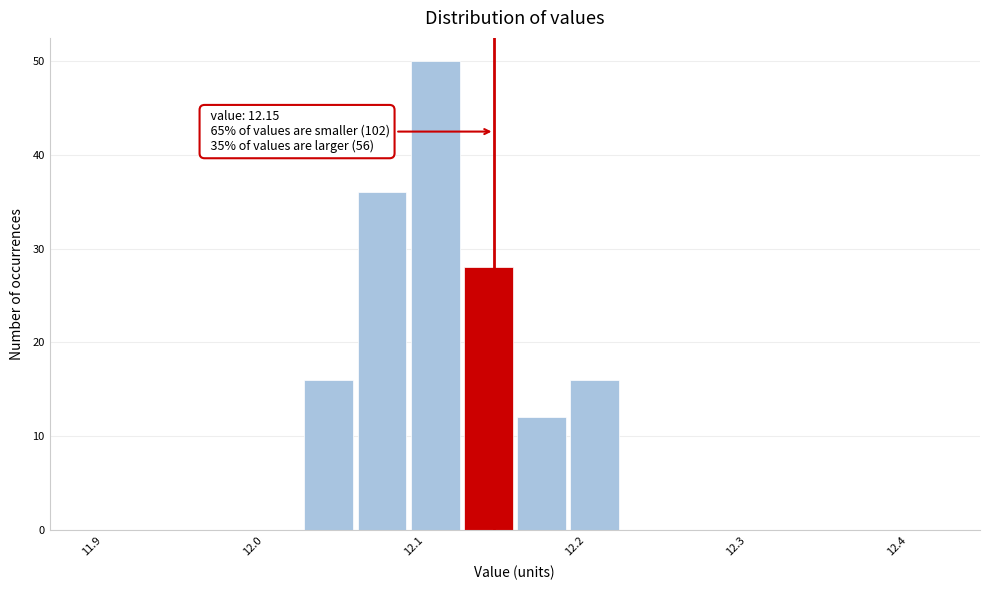

Read against the x-axis, roughly where is the centre of the tallest bar?

12.11